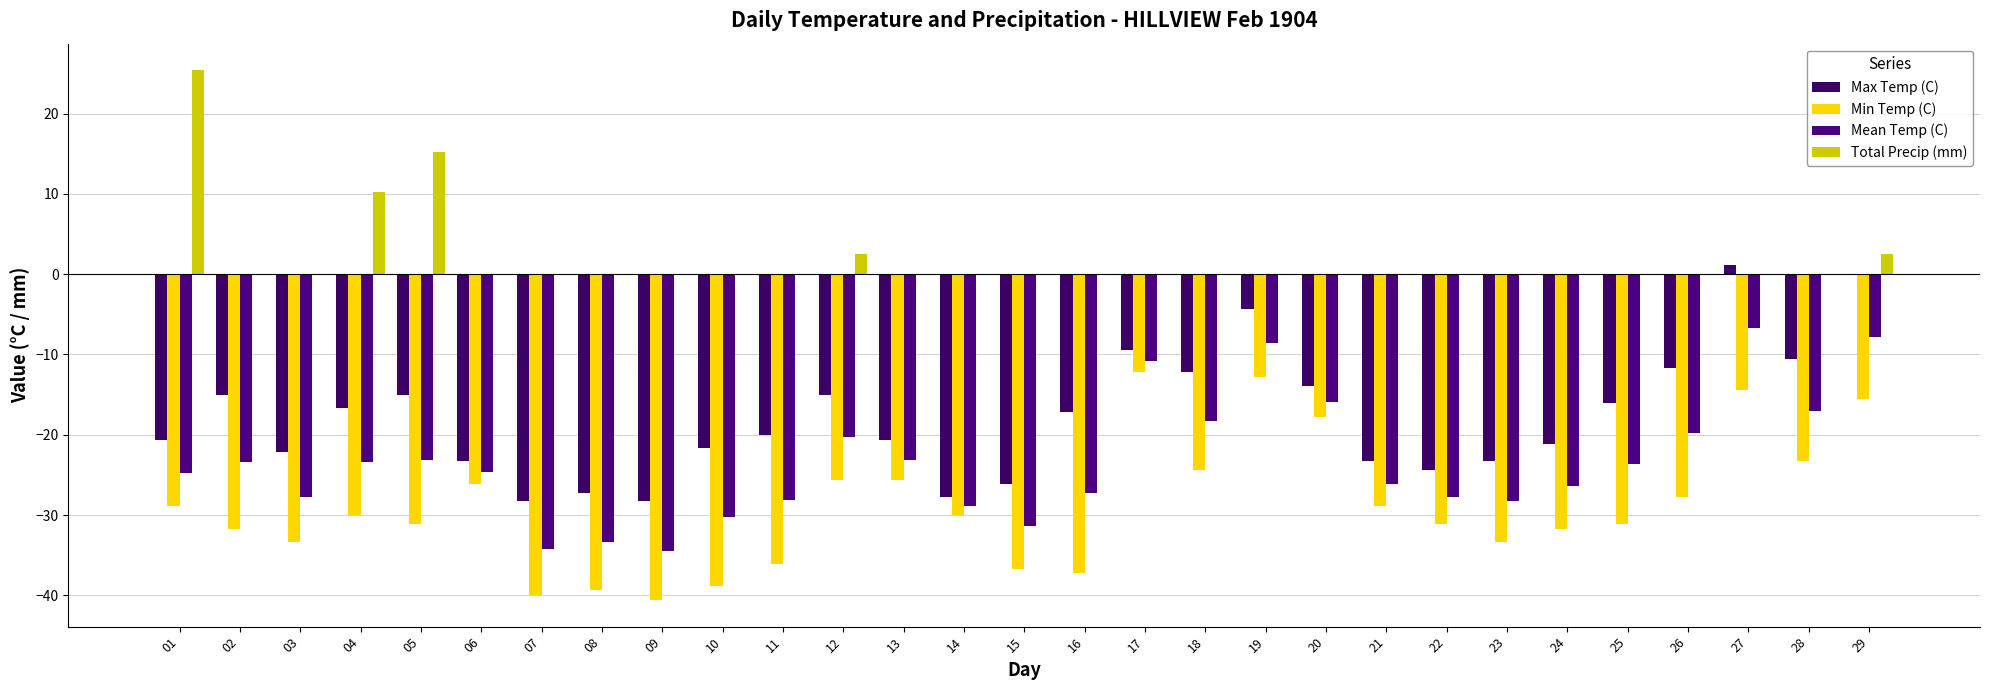

Which has a higher value, 04 or 11?

04